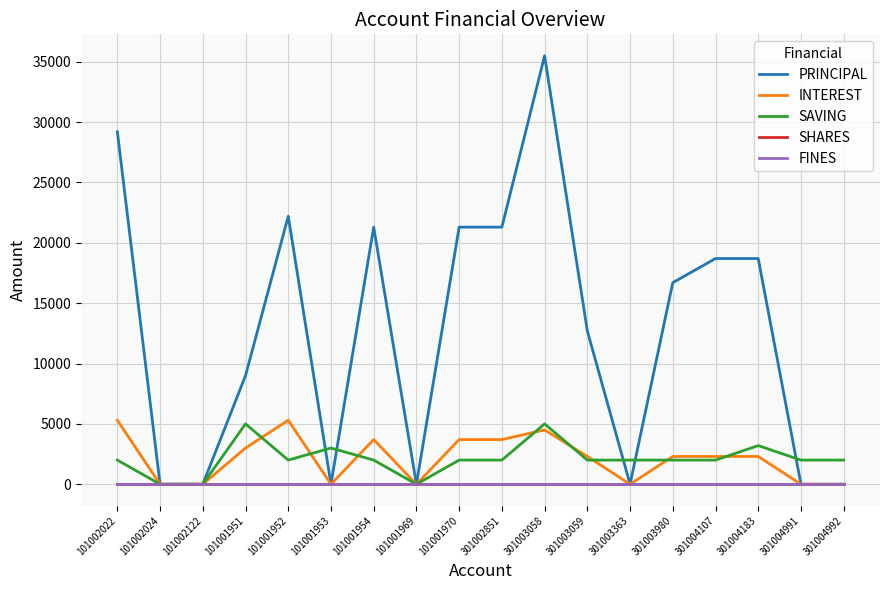

Between 101001954 and 301003363, which series saw the biggest shift?

PRINCIPAL